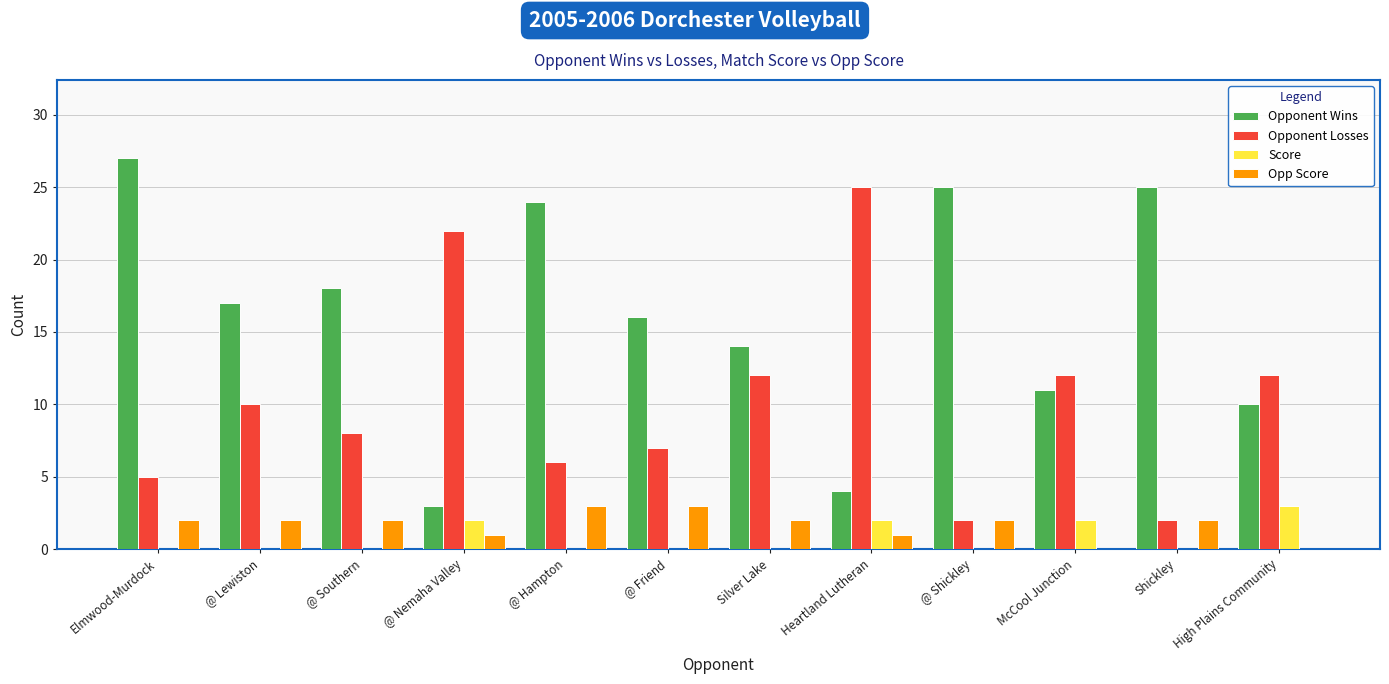

What is the sum of the Opp Score values at Silver Lake and Heartland Lutheran?

3